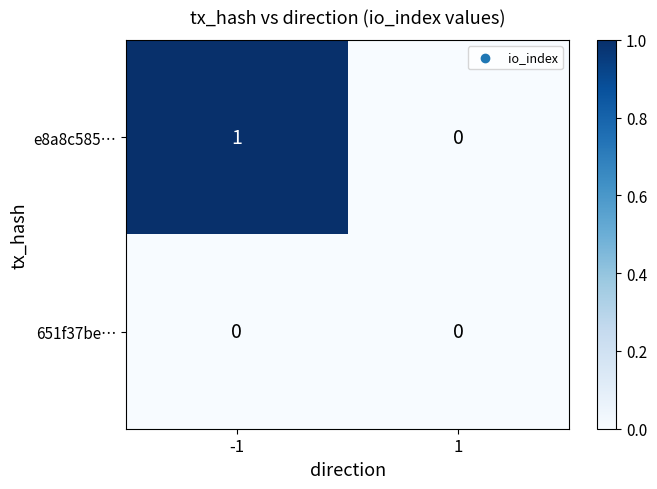

List the series in order of their peak value, lowest first.

651f37be…, e8a8c585…